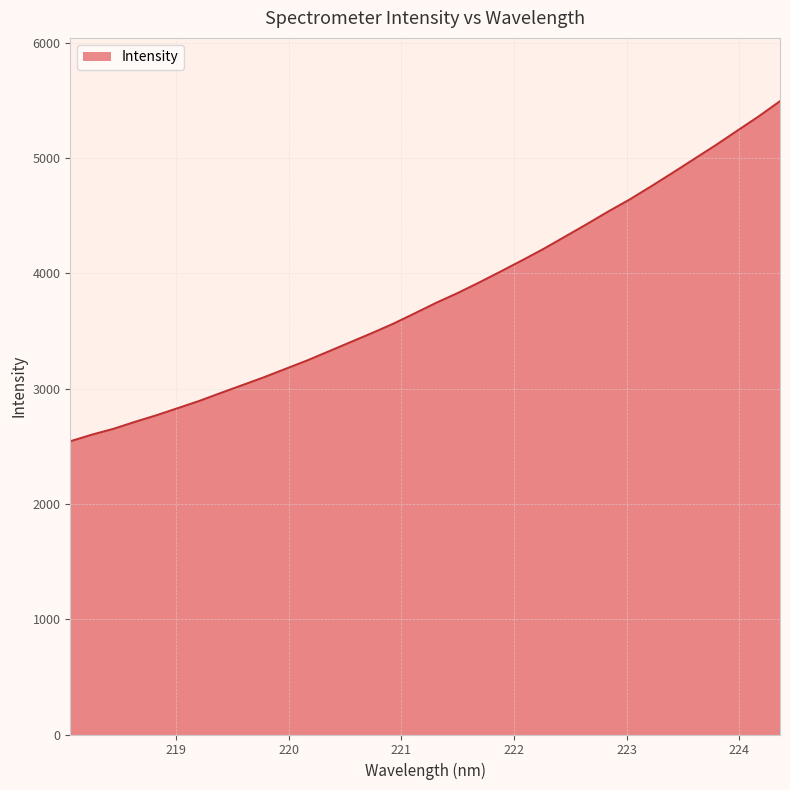

What is the smallest value displayed?

2543.9